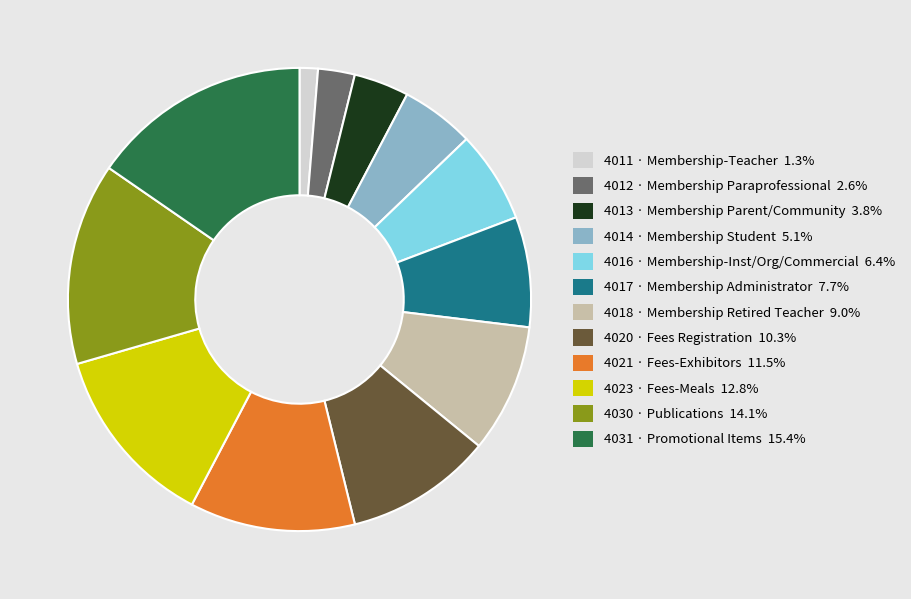

Is there a majority slice in this chart?

No